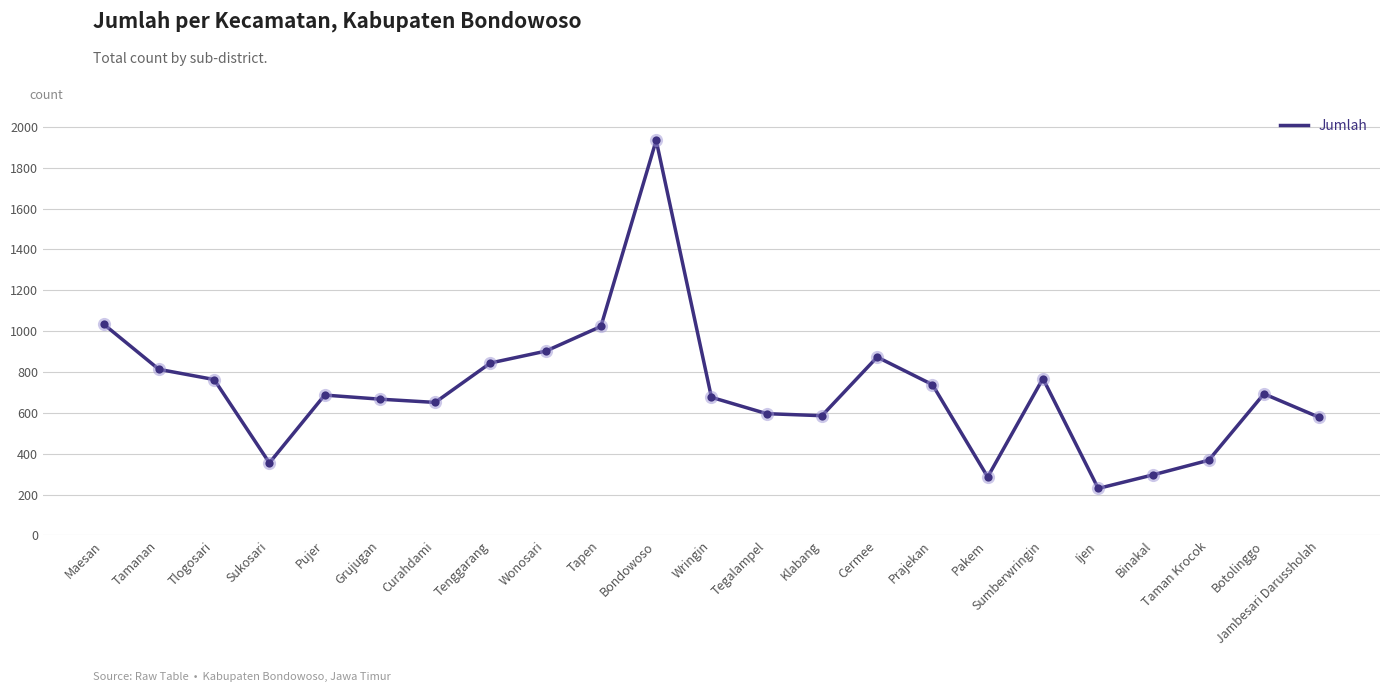

What is the change in value from Prajekan to Botolinggo?

-45